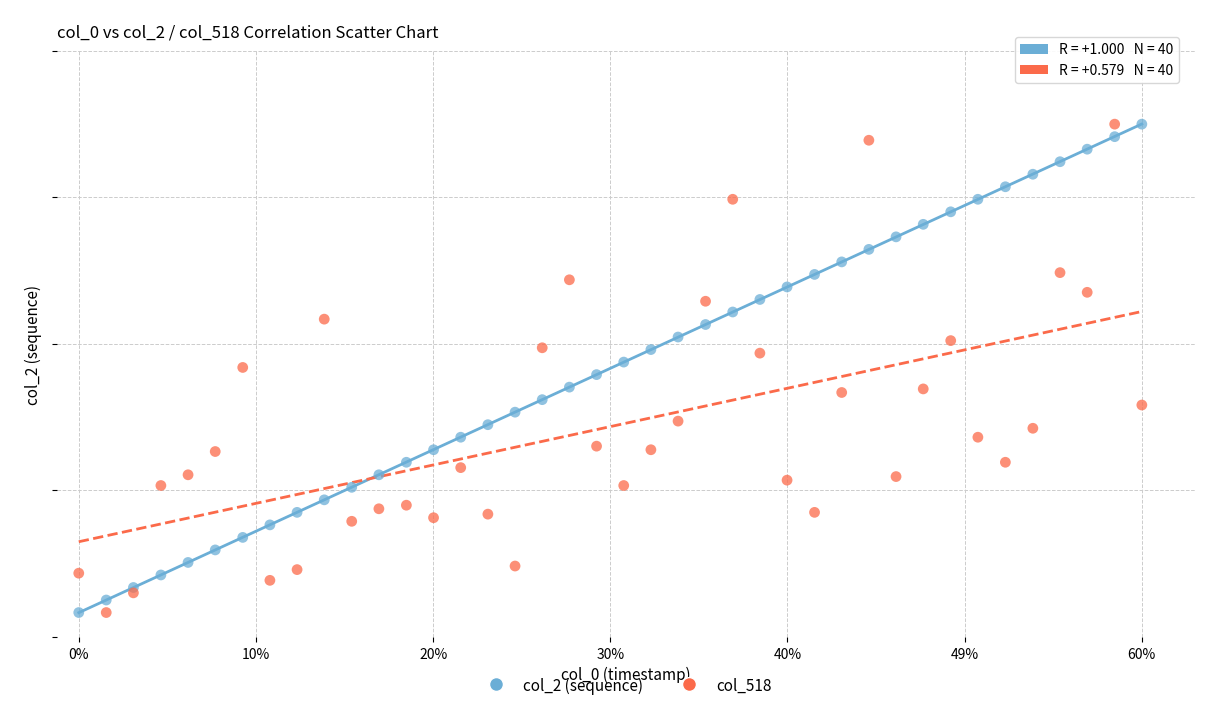

What are all the series names shown in the legend?

col_2 (sequence), col_518